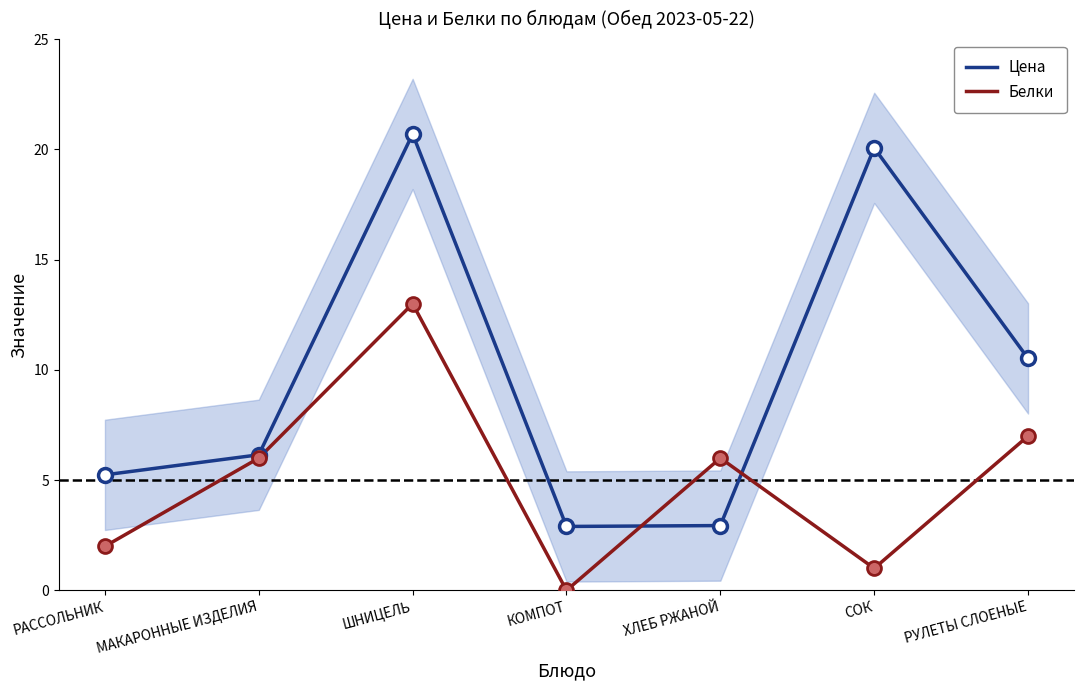

At how many categories does at least one series exceed 15?

2